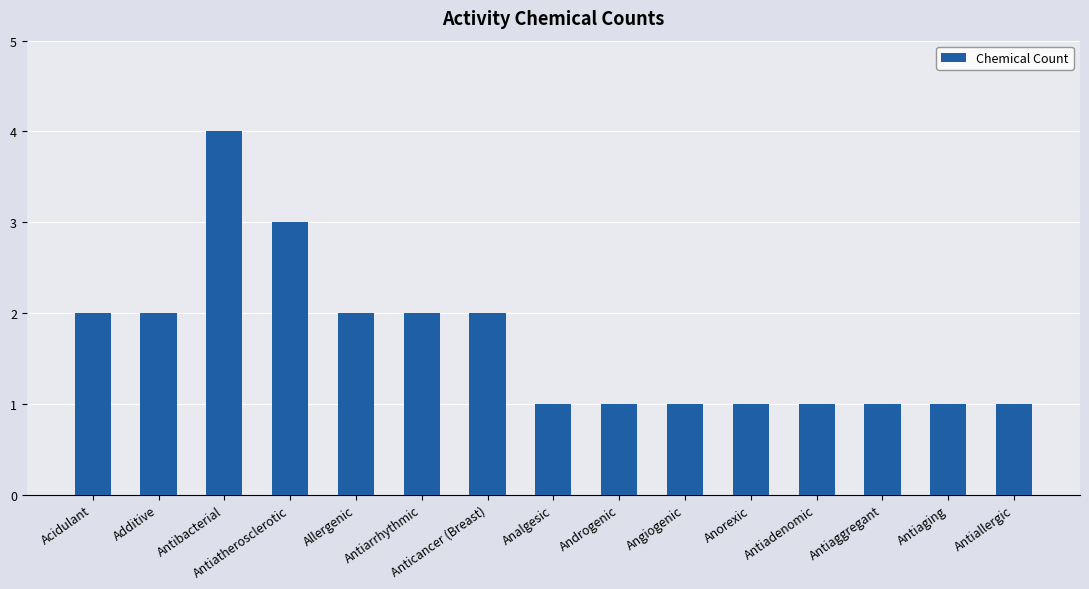

Reading left to right, extract all data points from this chart.

2	2	4	3	2	2	2	1	1	1	1	1	1	1	1